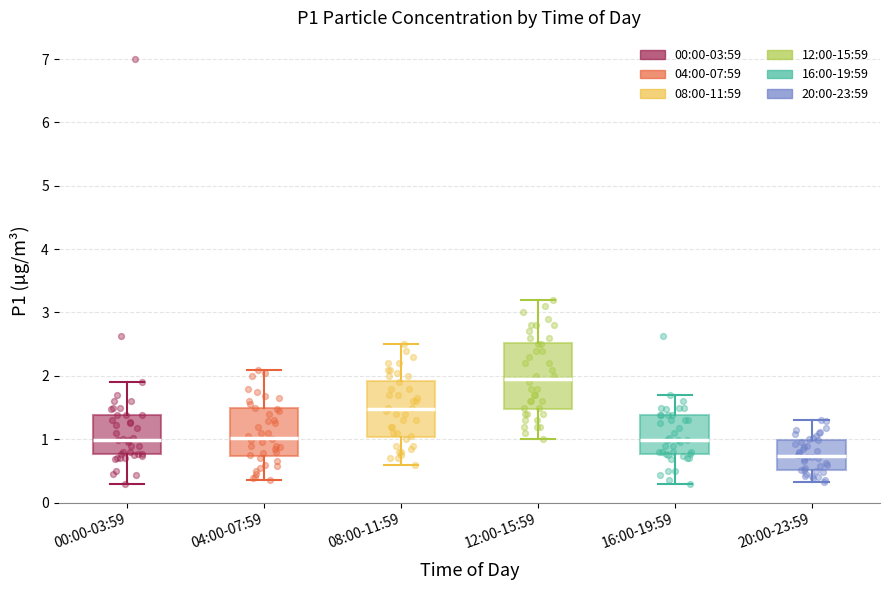

Where does the median line of the box for 16:00-19:59 sit on the y-axis? The values are not printed on the chart, so give them approximately, as read against the axis.

1.0